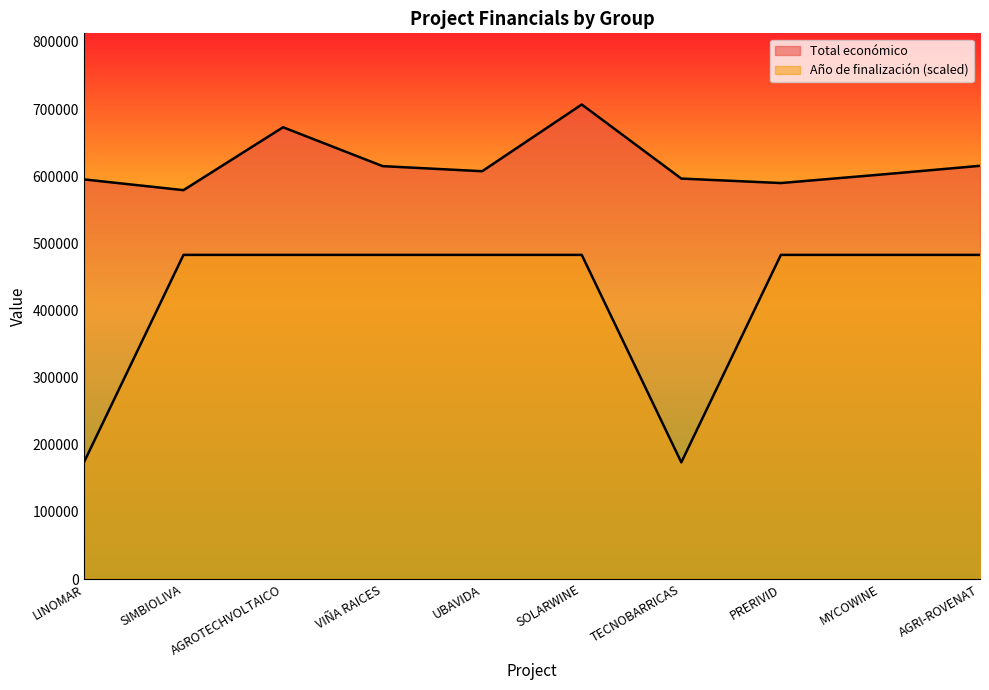

Reading left to right, extract all data points from this chart.

Total económico: LINOMAR=595173.0	SIMBIOLIVA=579152.0	AGROTECHVOLTAICO=672807.0	VIÑA RAICES=614907.0	UBAVIDA=607342.0	SOLARWINE=706697.0	TECNOBARRICAS=596384.0	PRERIVID=589731.0	MYCOWINE=602295.4	AGRI-ROVENAT=615375.0
Año de finalización: LINOMAR=173745.6	SIMBIOLIVA=482738.8	AGROTECHVOLTAICO=482738.8	VIÑA RAICES=482738.8	UBAVIDA=482738.8	SOLARWINE=482738.8	TECNOBARRICAS=173745.6	PRERIVID=482738.8	MYCOWINE=482738.8	AGRI-ROVENAT=482738.8